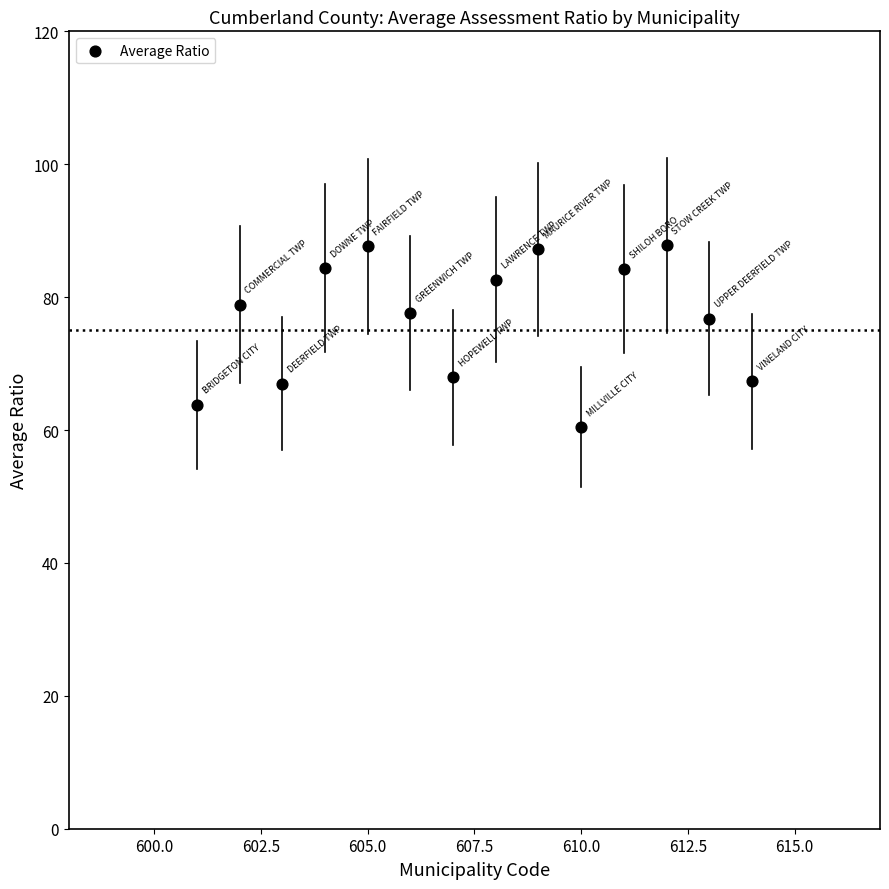

What is the range of Y values (max minus min)?

27.4